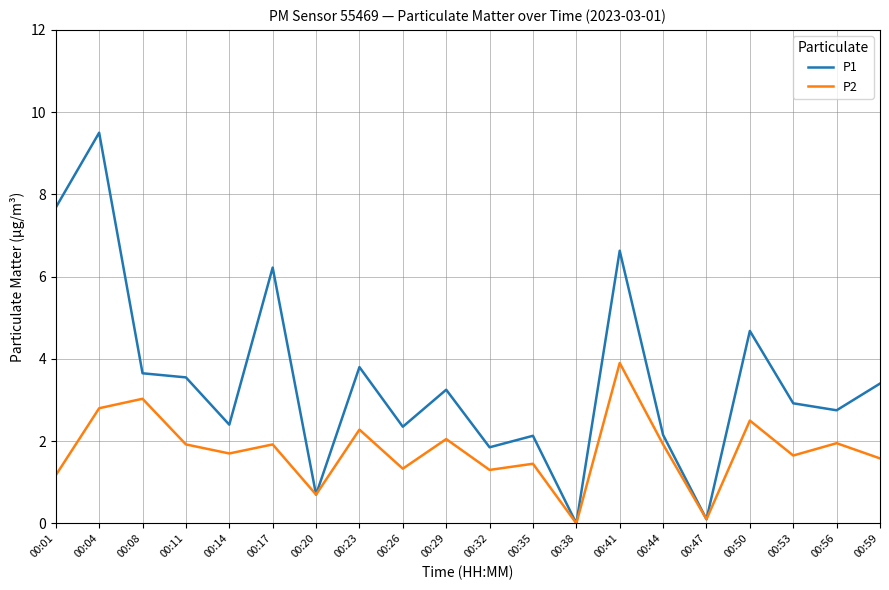

List the series in order of their peak value, lowest first.

P2, P1